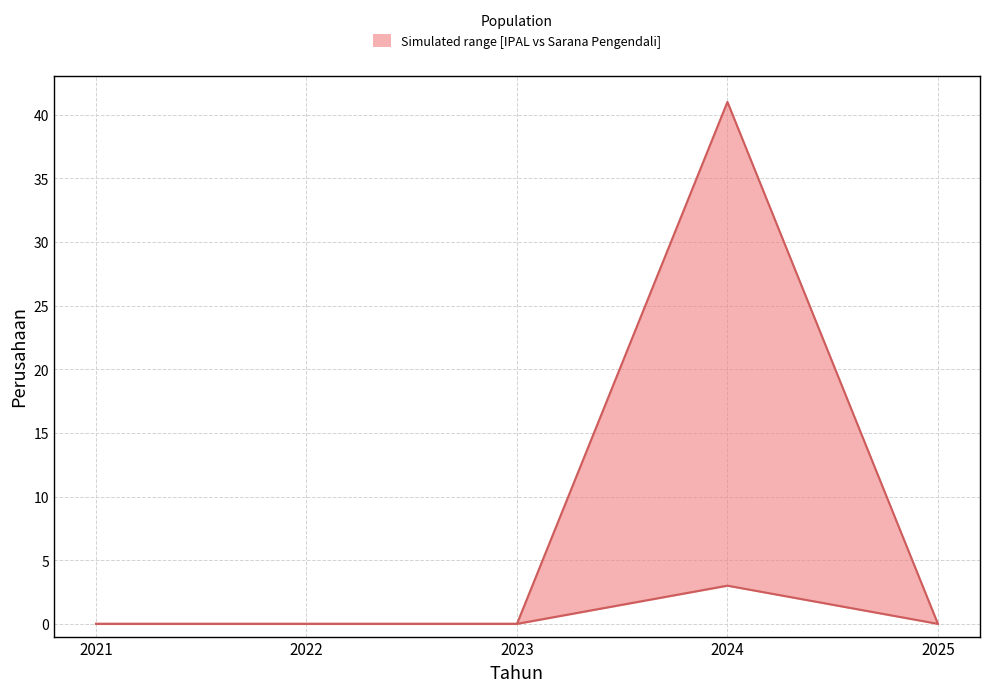

Which category has the highest value in the Industri Yang Memiliki Sarana Pengendali series?

2024